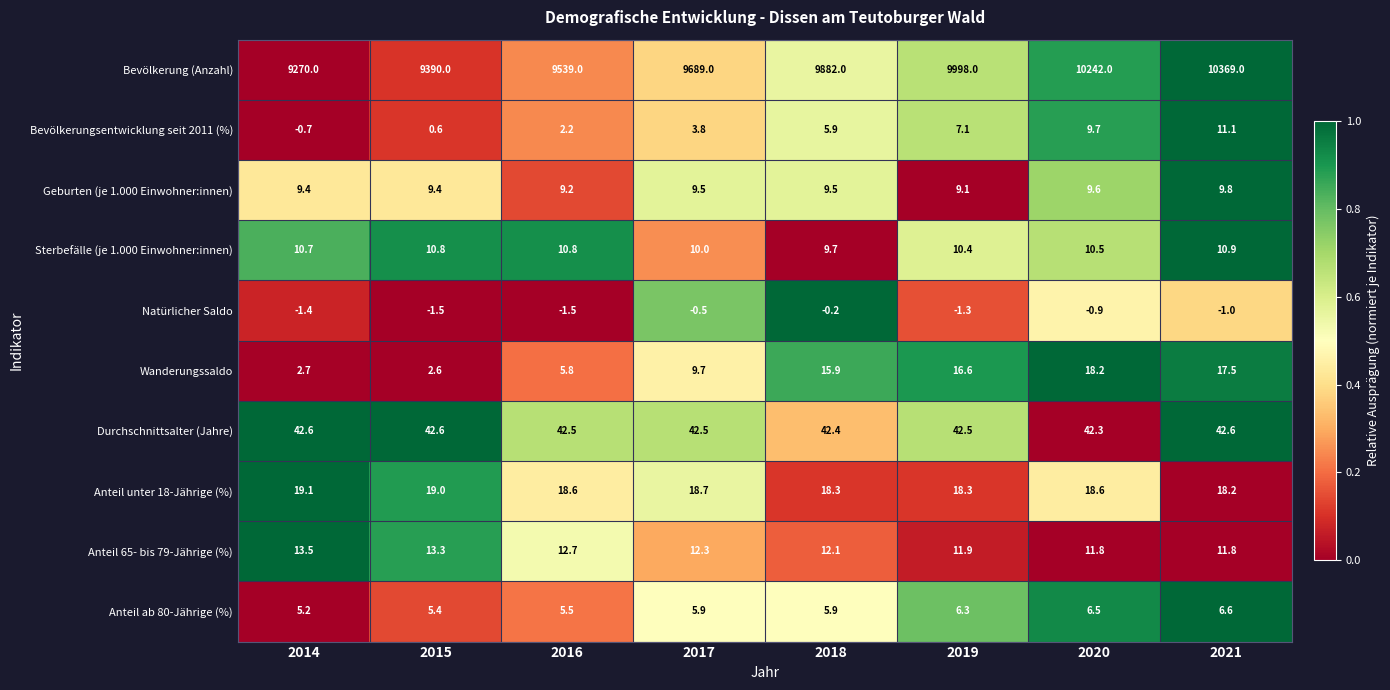

The Natürlicher Saldo series shows -2.5 at 2016. True or false?

False